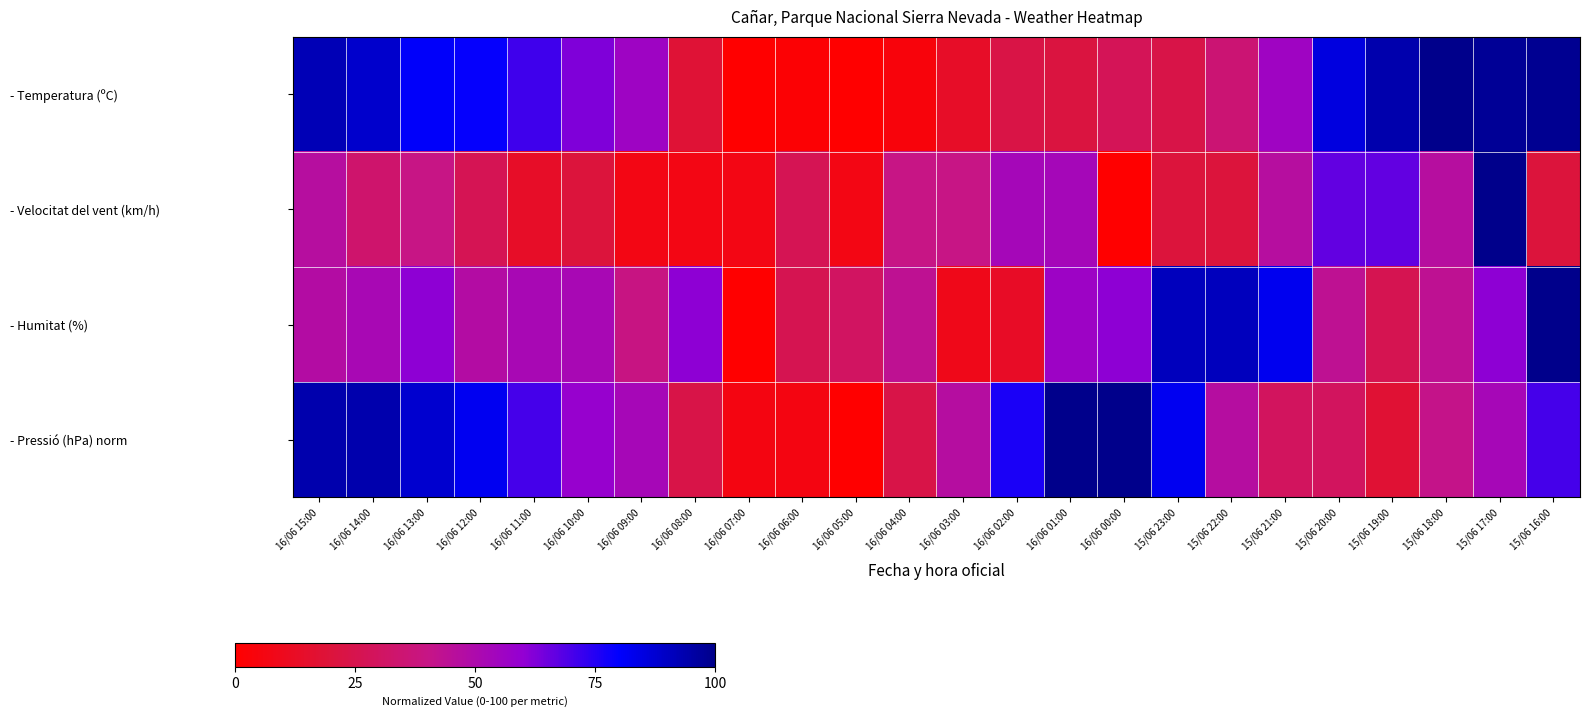

Rank the series at 15/06 20:00 from highest to lowest value.

- Temperatura (ºC), - Velocitat del vent (km/h), - Humitat (%), - Pressió (hPa) norm